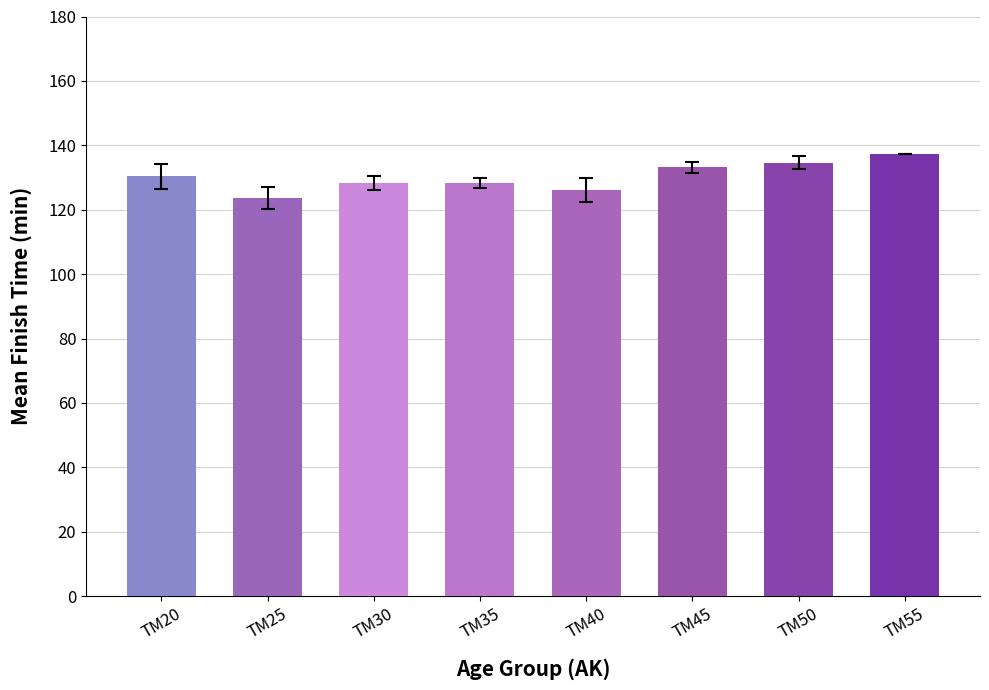

What is the sum of the values at TM50 and TM45?

267.8